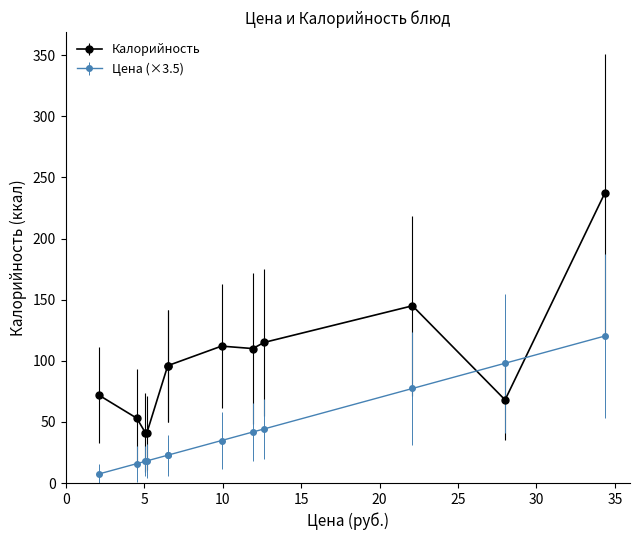

List the series in order of their overall mean, highest first.

Калорийность, Цена